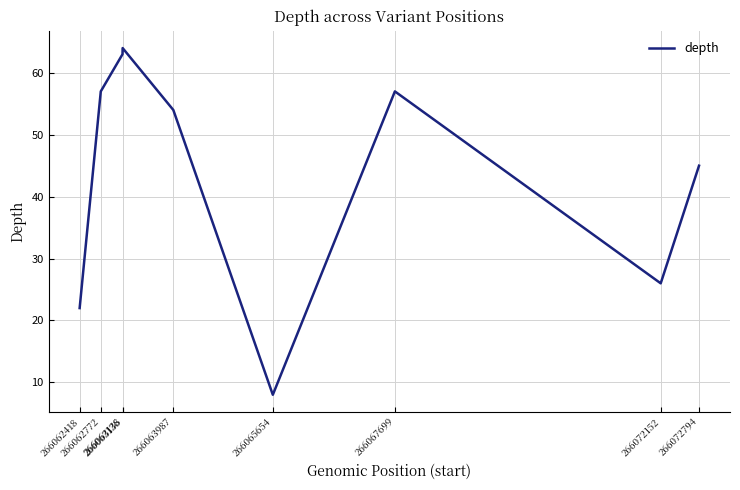

What is the ratio of the value at 266063987 to the value at 266062772?

0.9